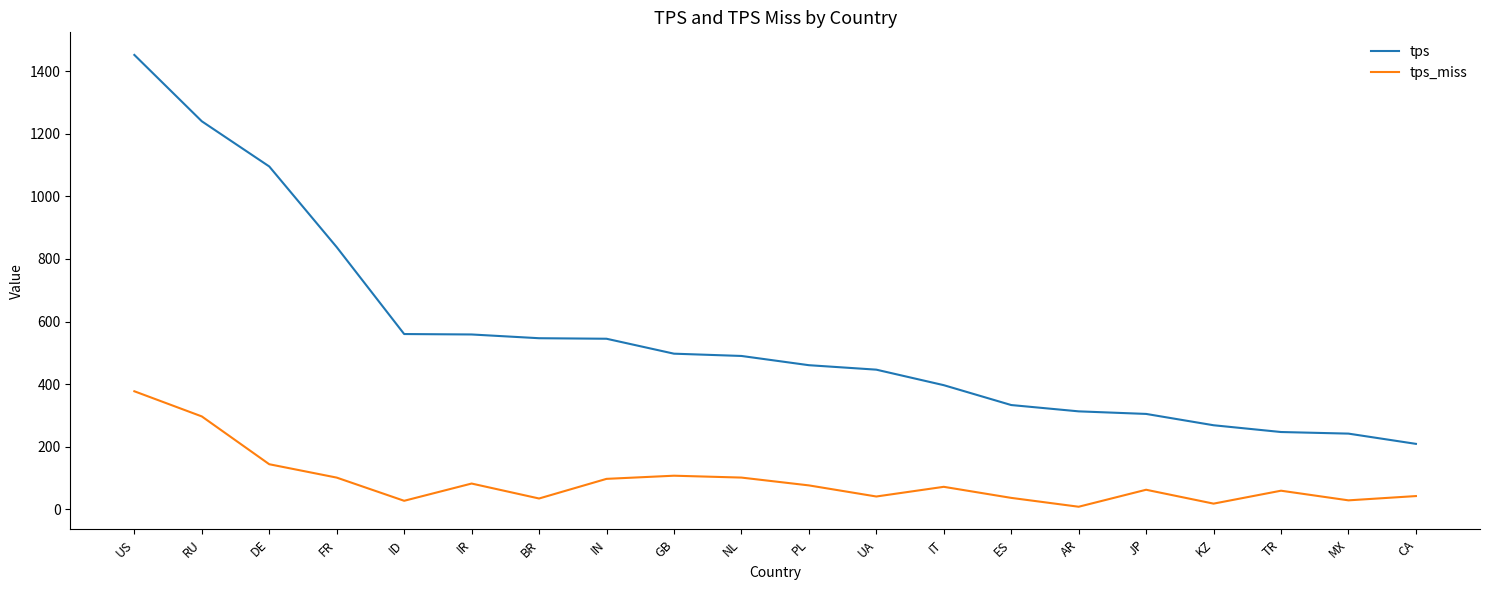

What is the difference between the tps_miss values at NL and RU?

195.4